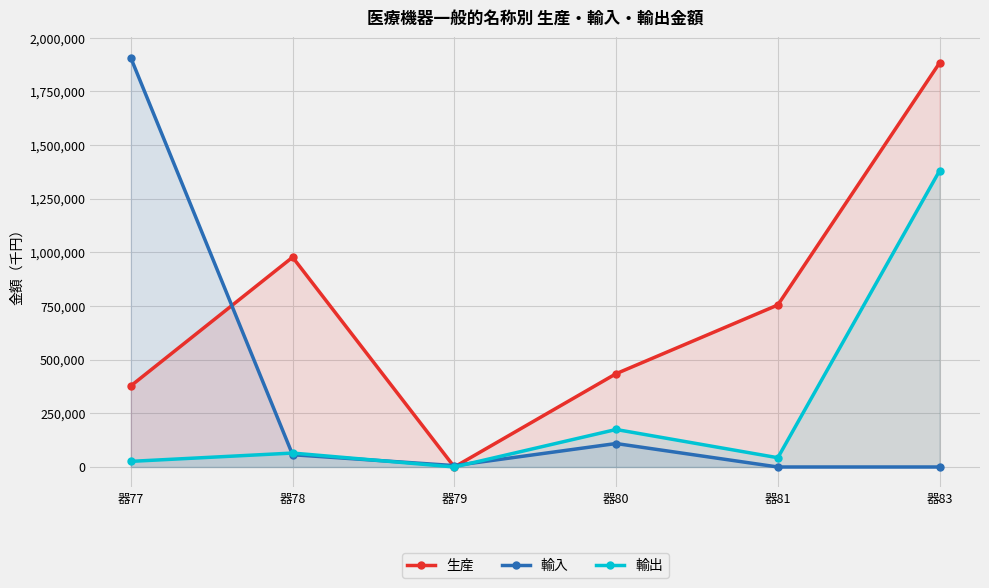

List the labels in order of 輸入 value, smallest first.

器81, 器83, 器79, 器78, 器80, 器77